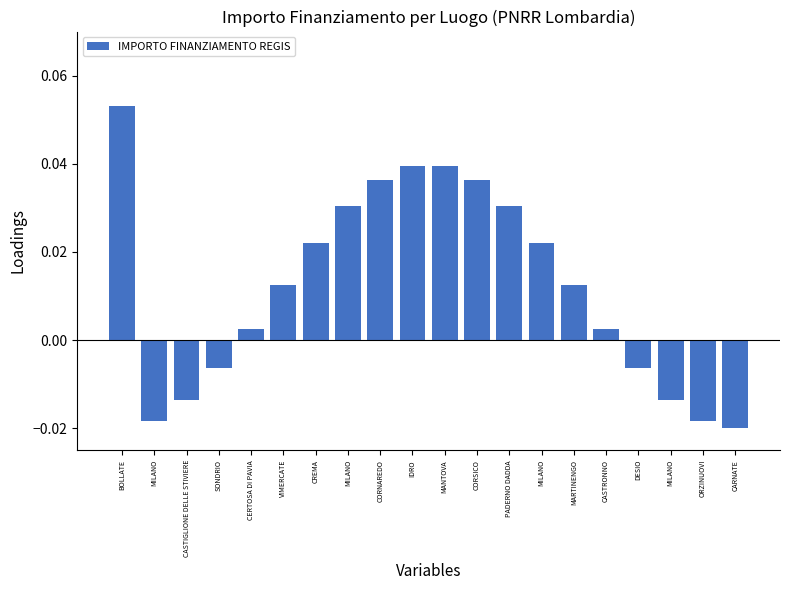

How many positive values are there?

13